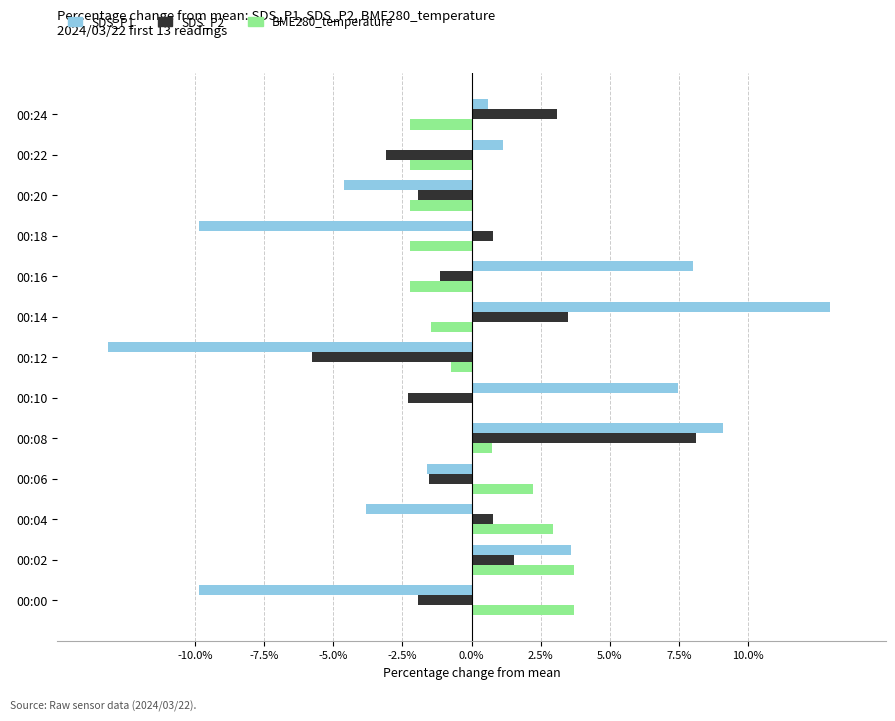

At which label does SDS_P1 reach its peak?

00:14